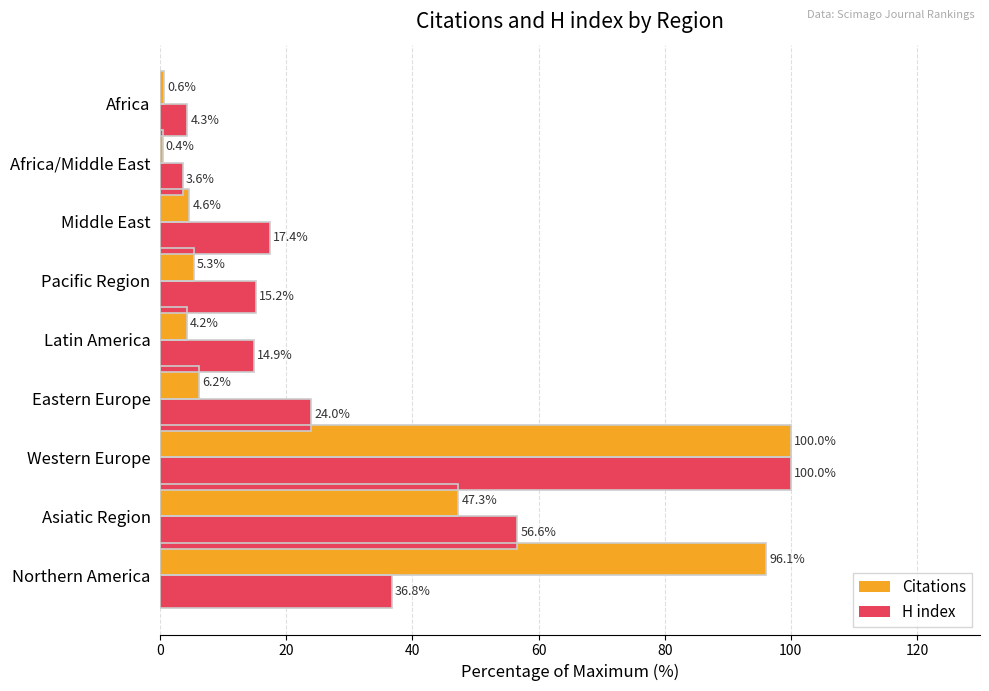

What is the sum of all Citations values?

264.6